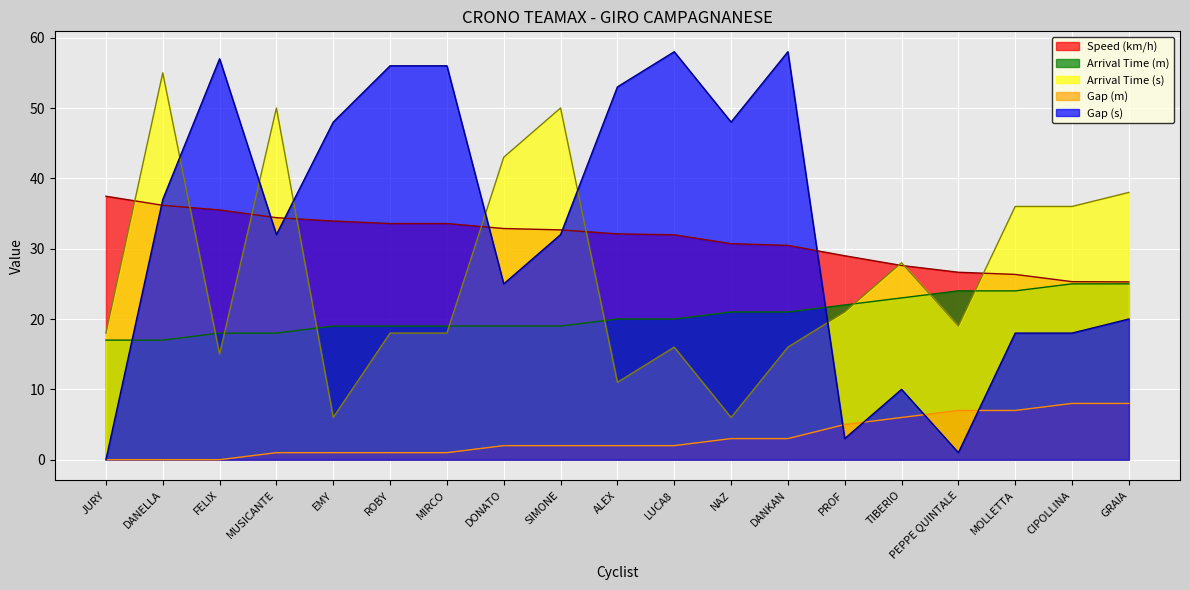

What is the label of the 16th point from the left?

PEPPE QUINTALE